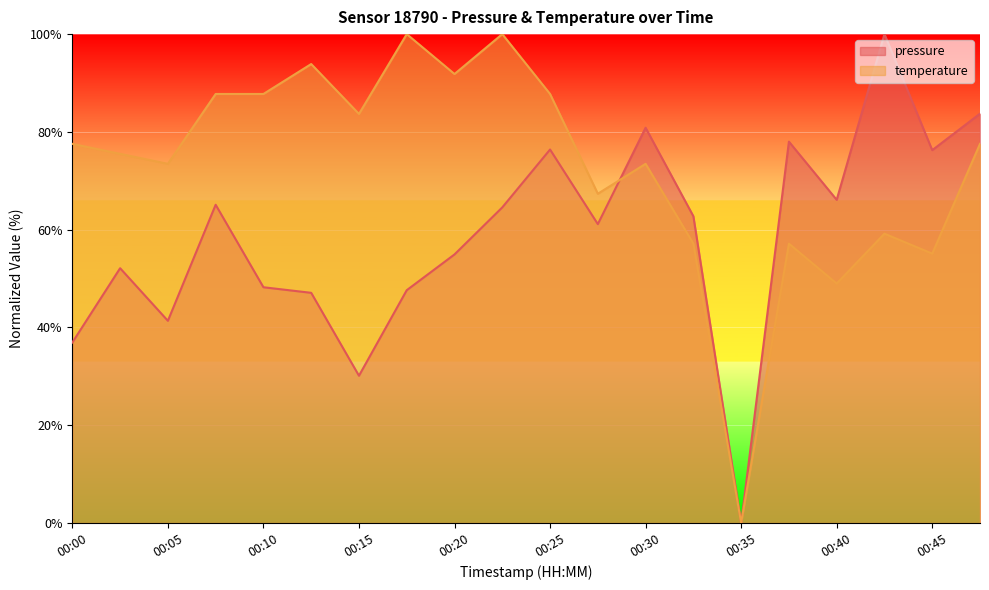

At which label does temperature reach its minimum?

00:35